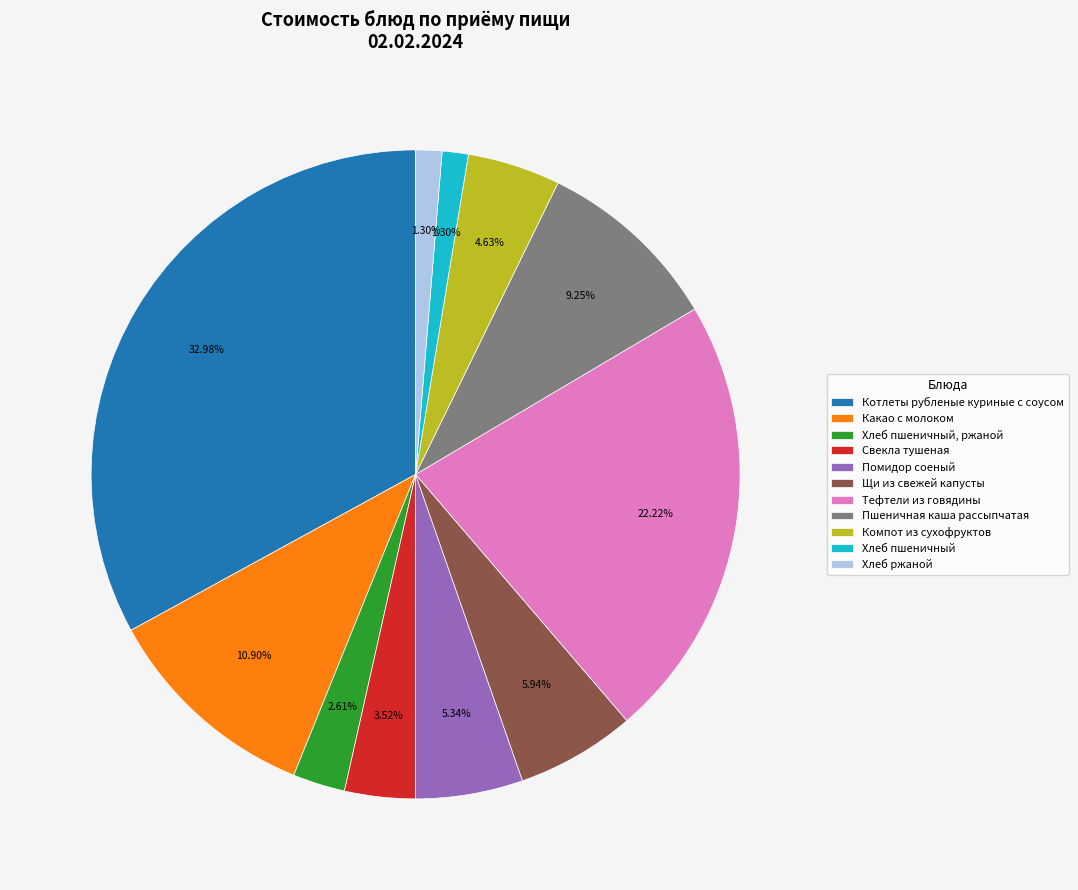

What is the ratio of the value at Тефтели из говядины to the value at Щи из свежей капусты?

3.7